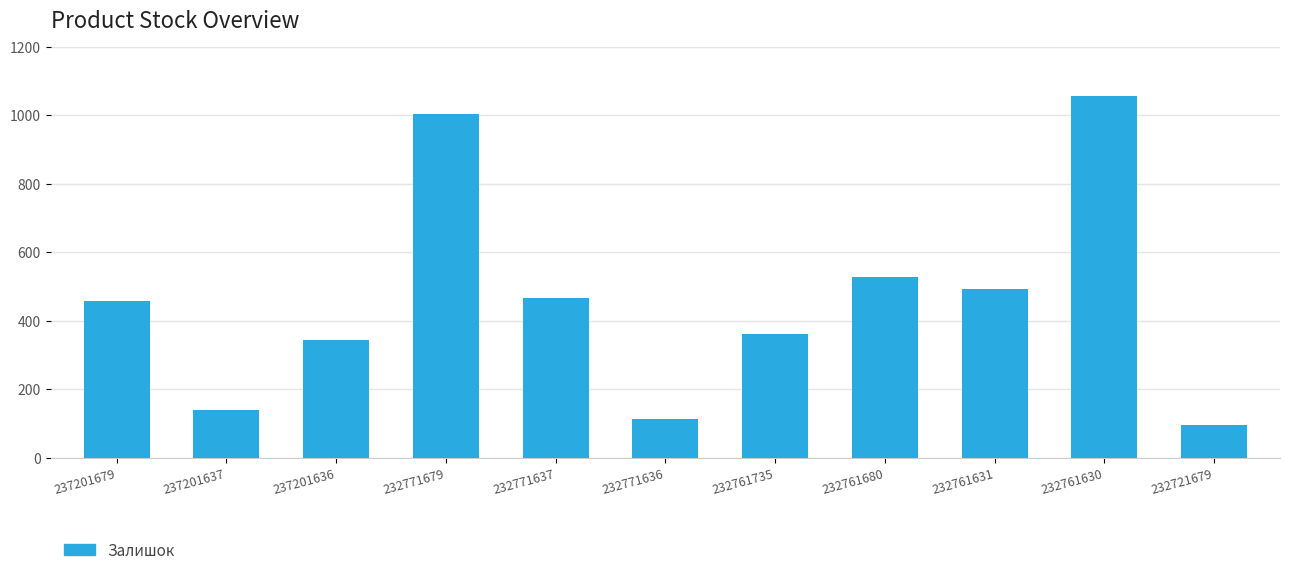

Reading left to right, extract all data points from this chart.

237201679=458	237201637=138	237201636=344	232771679=1003	232771637=465	232771636=114	232761735=361	232761680=528	232761631=492	232761630=1056	232721679=96